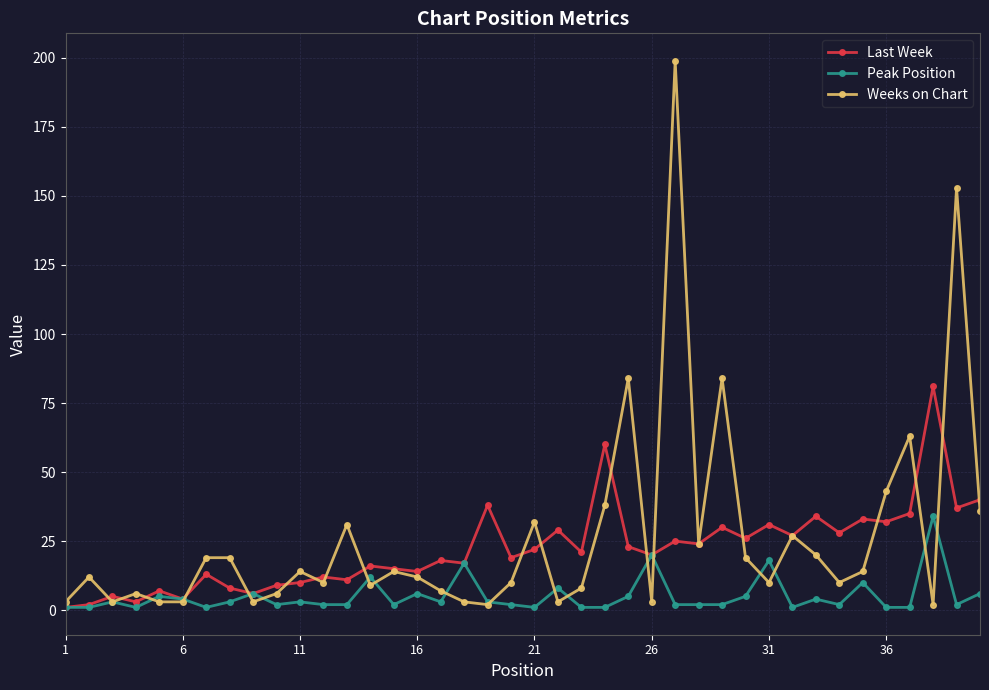

What is the maximum value shown in the chart?

199